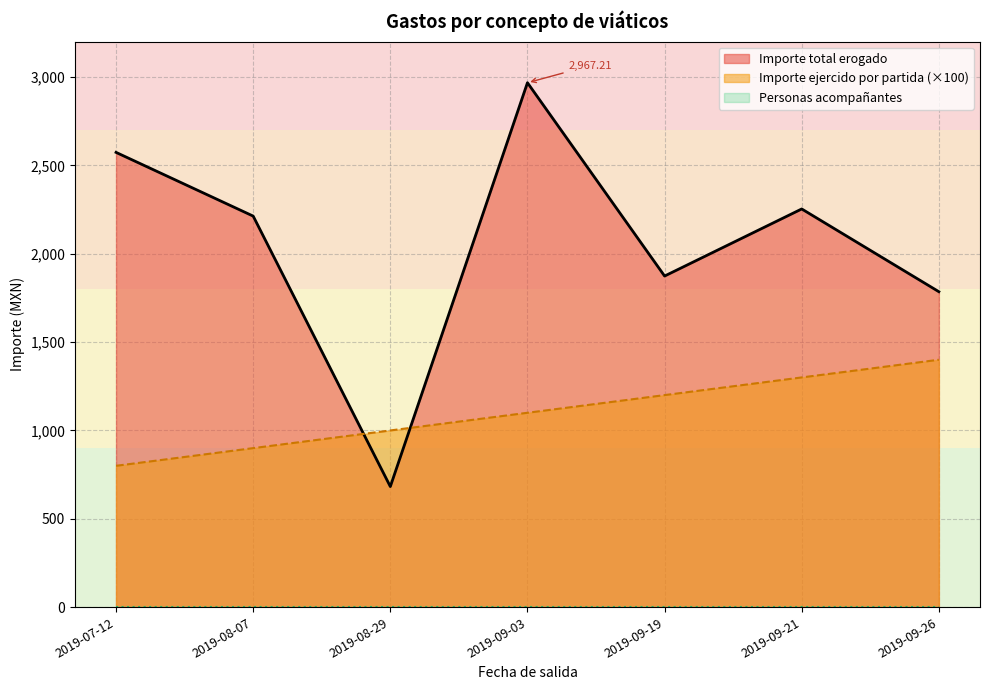

What is the minimum value for Importe total erogado?

682.5